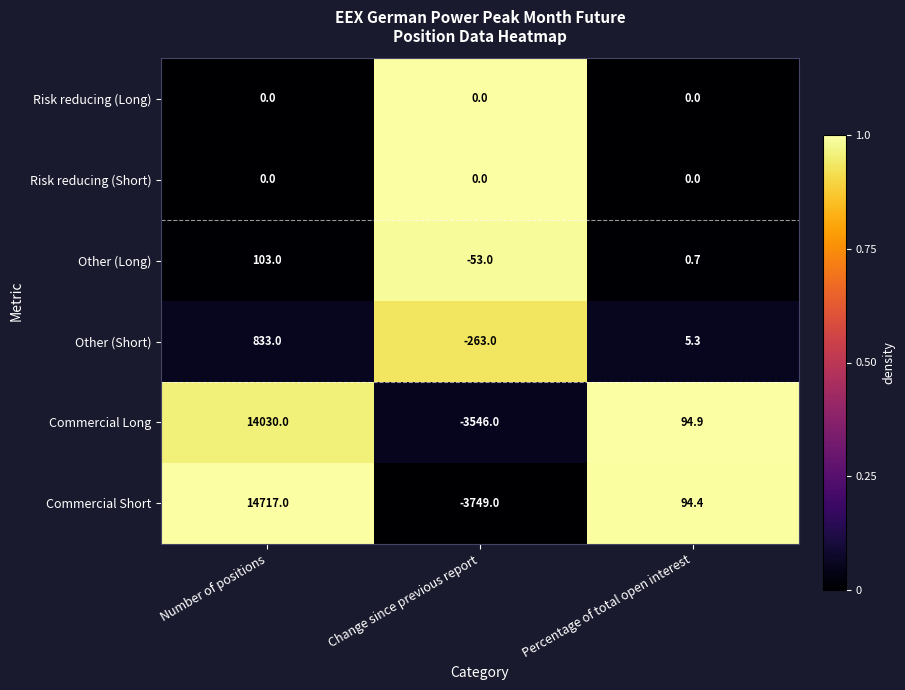

What is the difference between the maximum and minimum values in the Commercial Short series?

18466.0